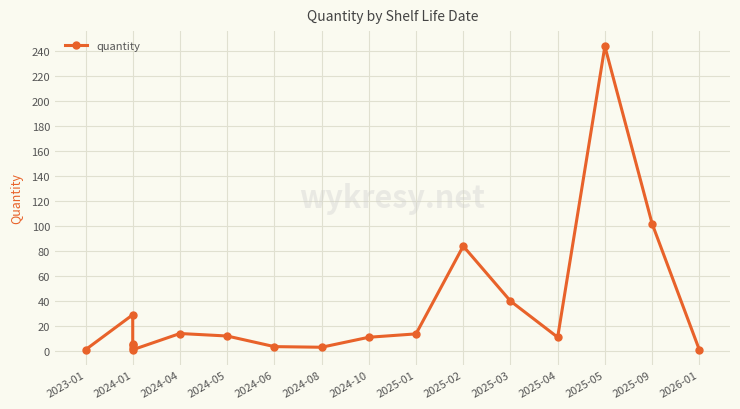

What is the maximum value shown in the chart?

244.0